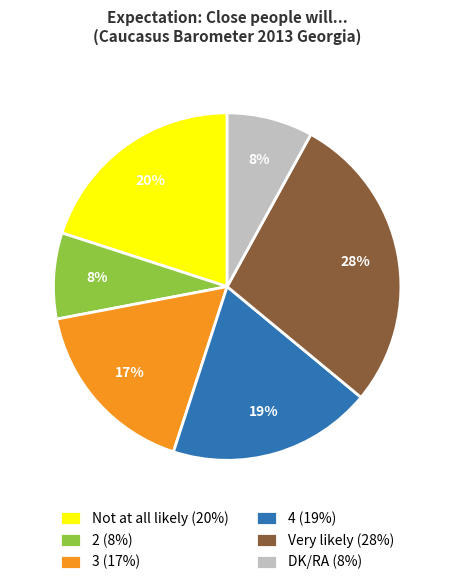

How many slices are in this pie chart?

6